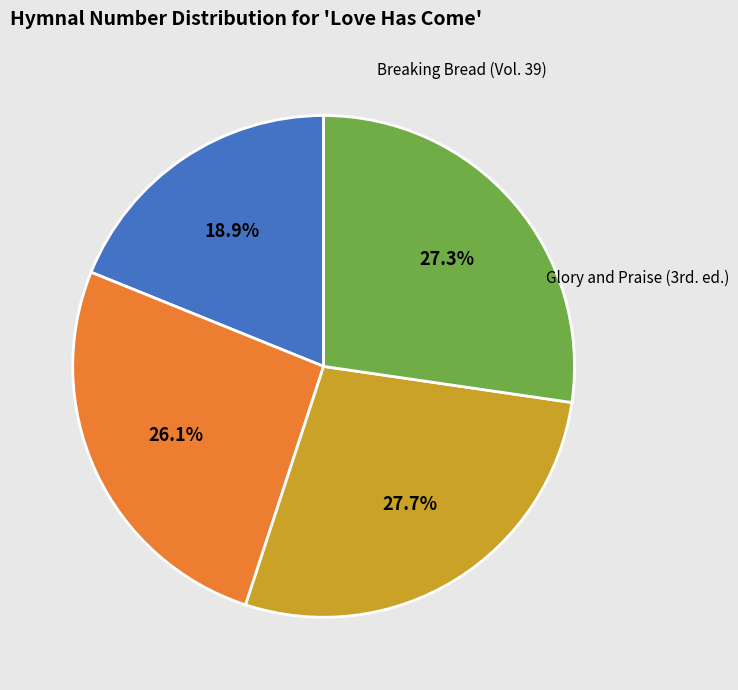

Is there any slice that represents more than half of the pie?

No